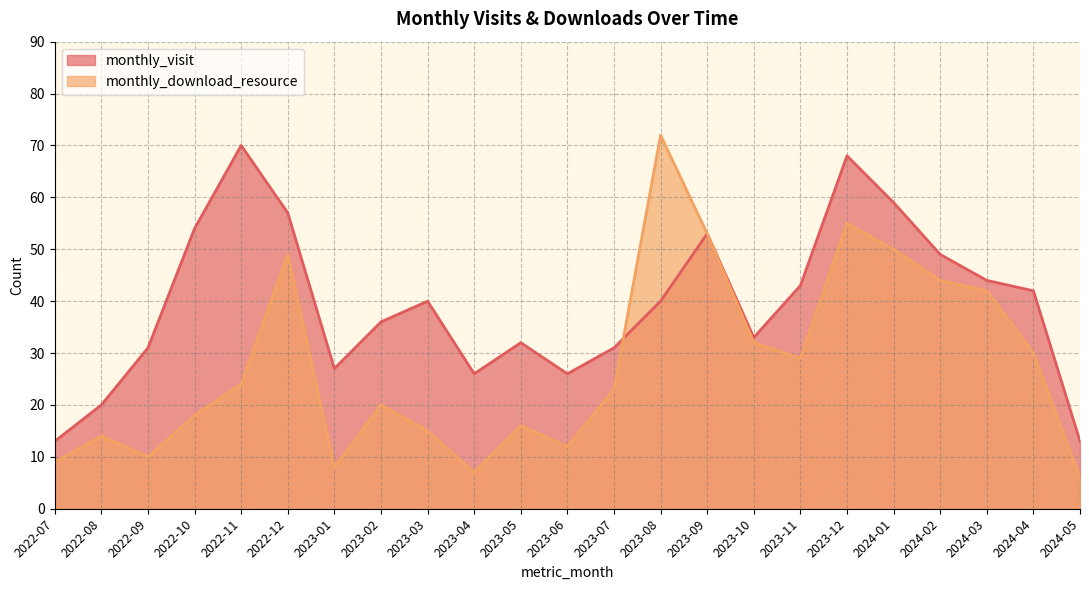

How many intersections are there between monthly_visit and monthly_download_resource?

1